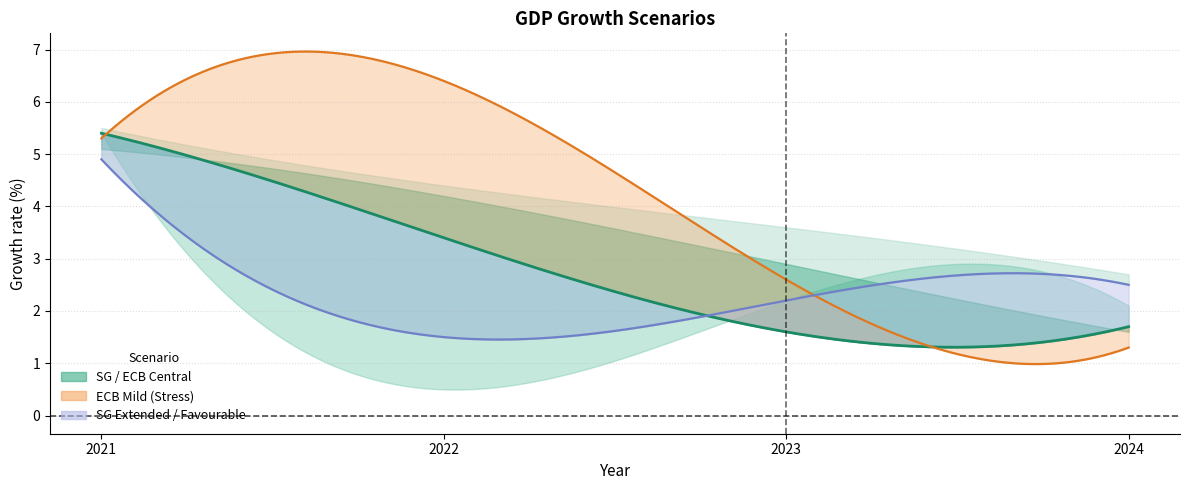

What is the difference between the SG Extended values at 2022 and 2023?

0.7